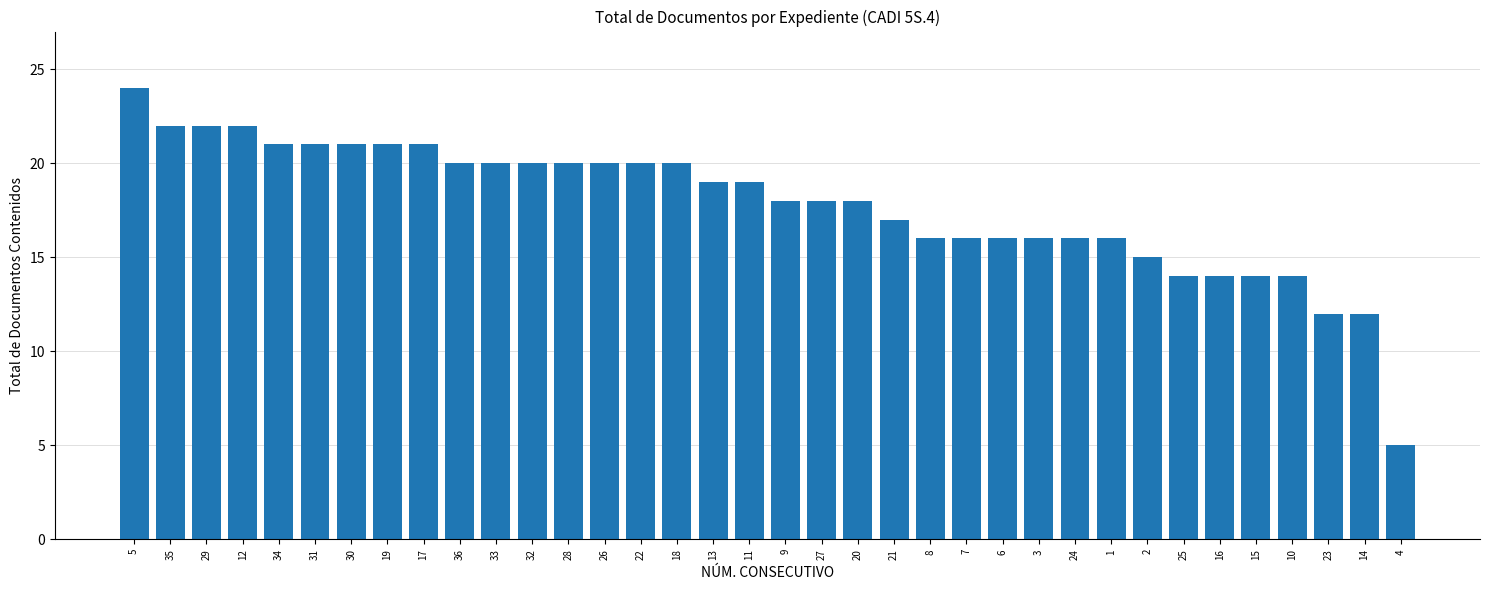

Is it true that the value at 12 is 38?

False